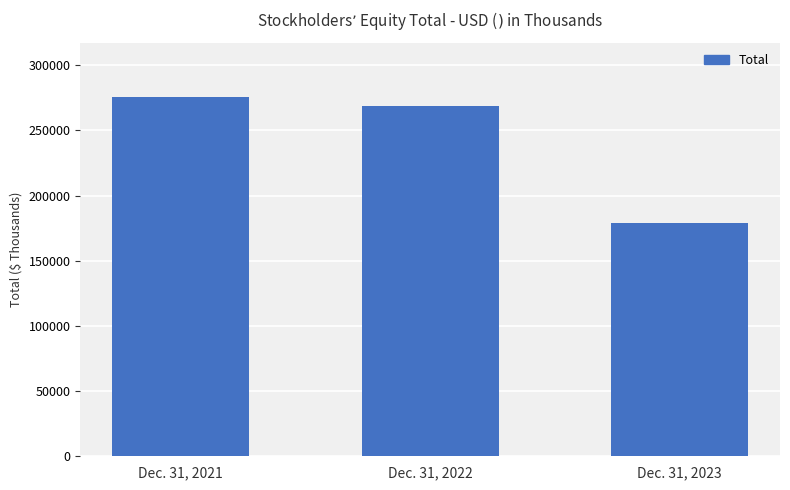

Does the chart contain stacked bars?

No